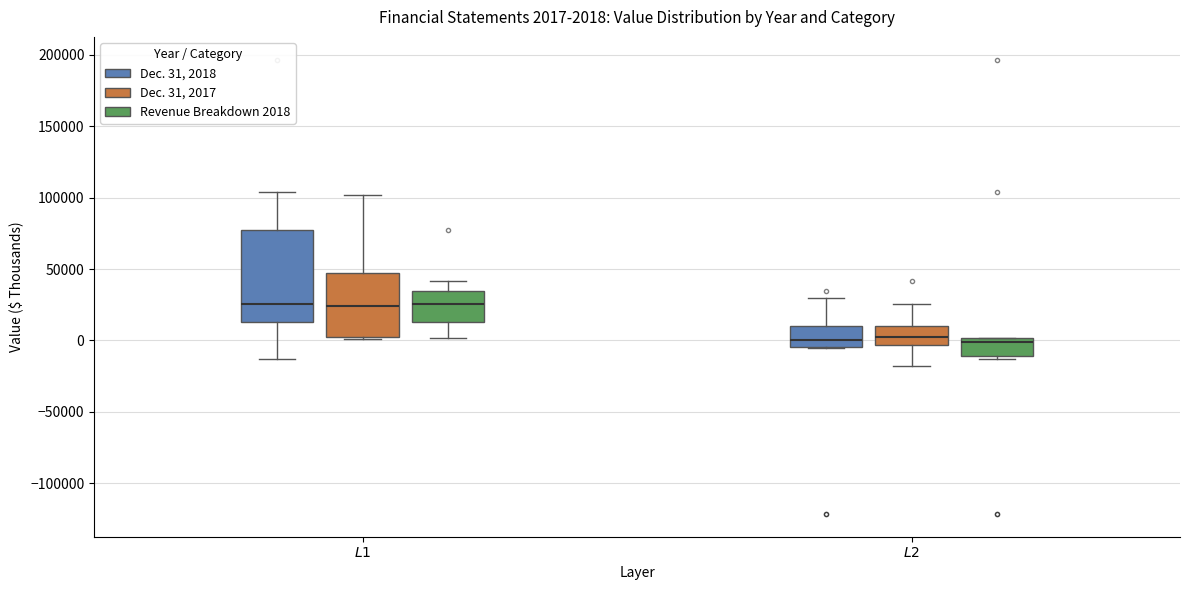

Comparing the boxes themselves (not the whiskers), which one is the tallest?

$\mathit{L1}$ (Dec. 31, 2018)